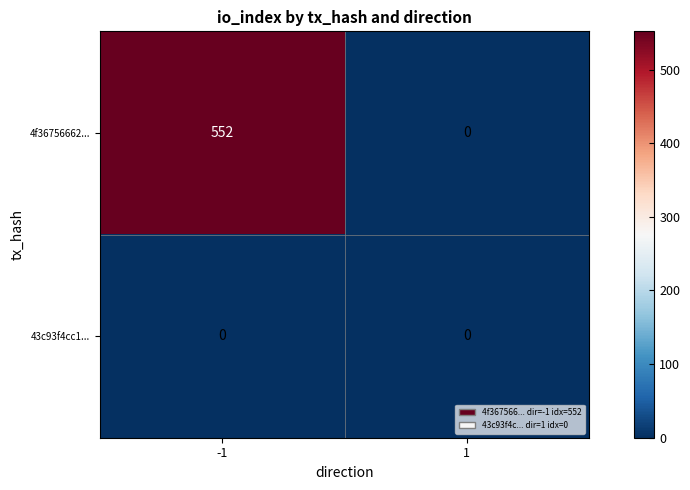

Reading left to right, what are all the values shown in this chart?

4f36756662...: -1=552	1=0
43c93f4cc1...: -1=0	1=0